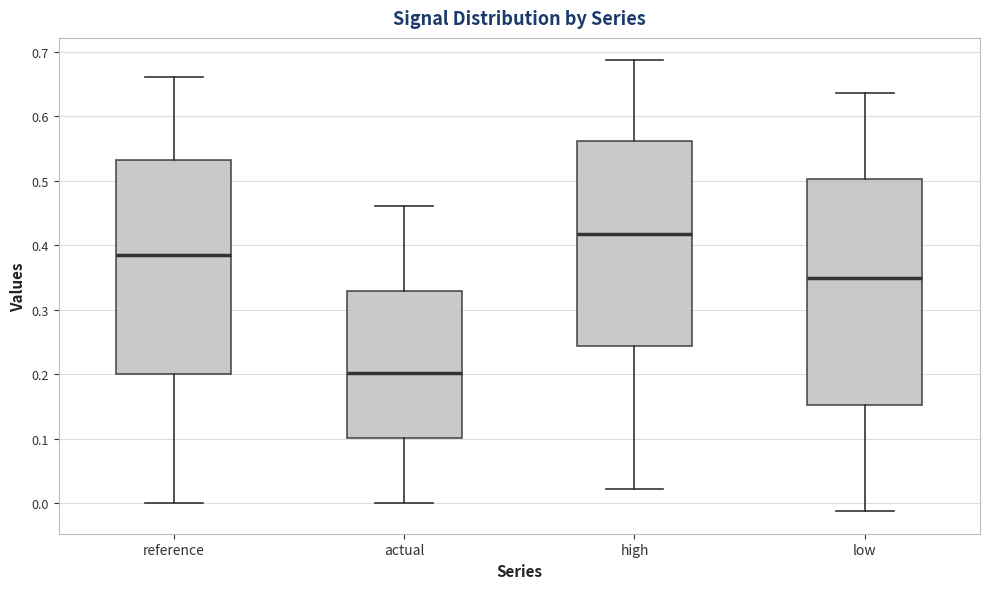

Reading left to right, transcribe this box plot: for each box, give where its median line is, the range the box spans, and where its two whiskers end, as read against the y-axis. The values are not printed on the chart, so give them approximately, as read against the axis.

reference: median 0.38, box 0.20 to 0.53, whiskers 0.00 to 0.66
actual: median 0.20, box 0.10 to 0.33, whiskers 0.00 to 0.46
high: median 0.42, box 0.24 to 0.56, whiskers 0.02 to 0.69
low: median 0.35, box 0.15 to 0.50, whiskers -0.01 to 0.64